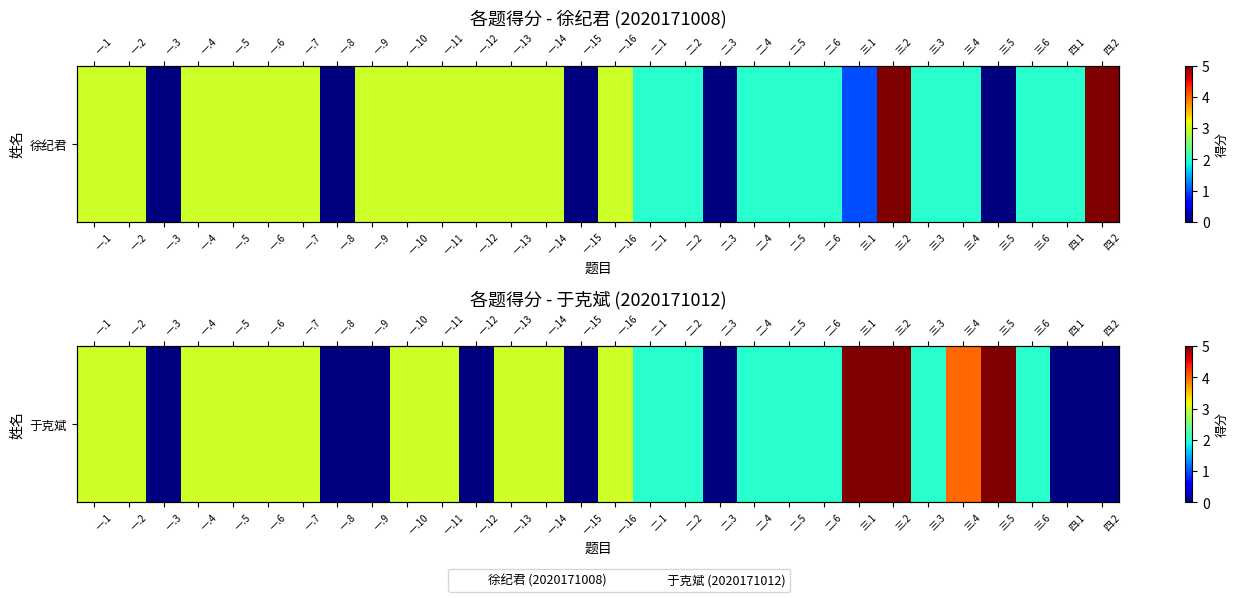

What is the approximate value at 一.11?

3